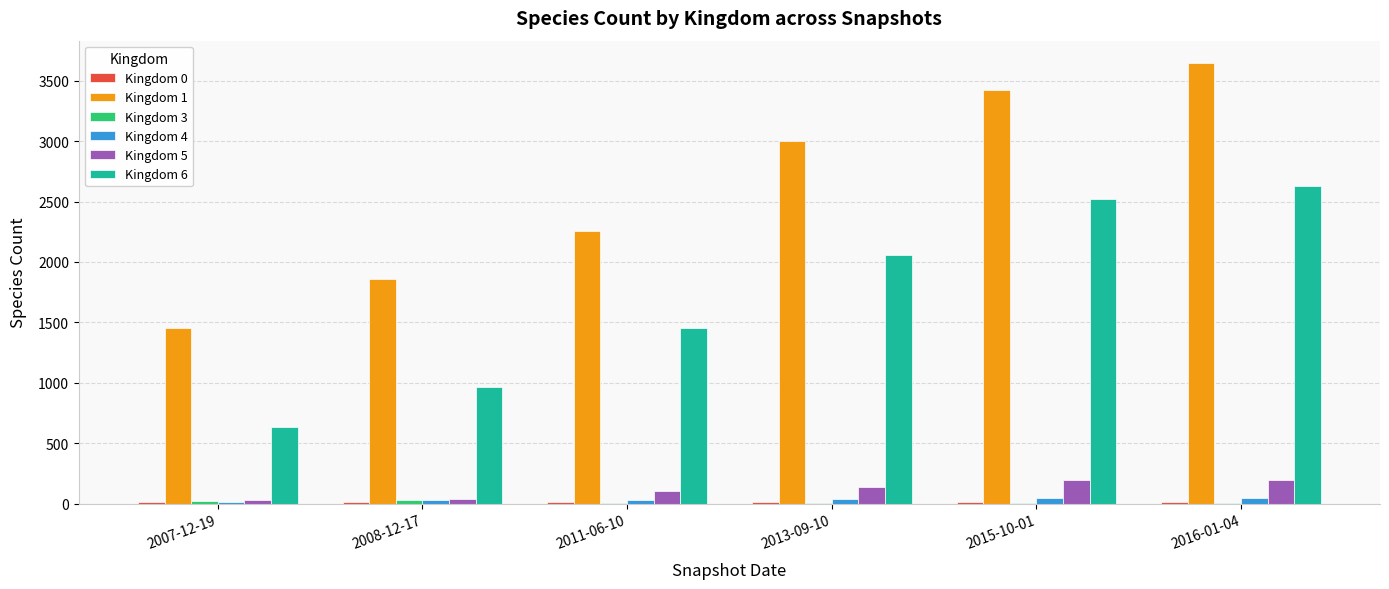

What is the maximum value shown in the chart?

3650